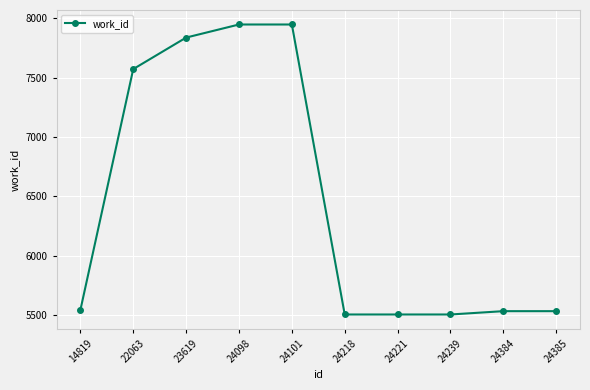

The chart shows a value of 7836 at 23619. True or false?

True